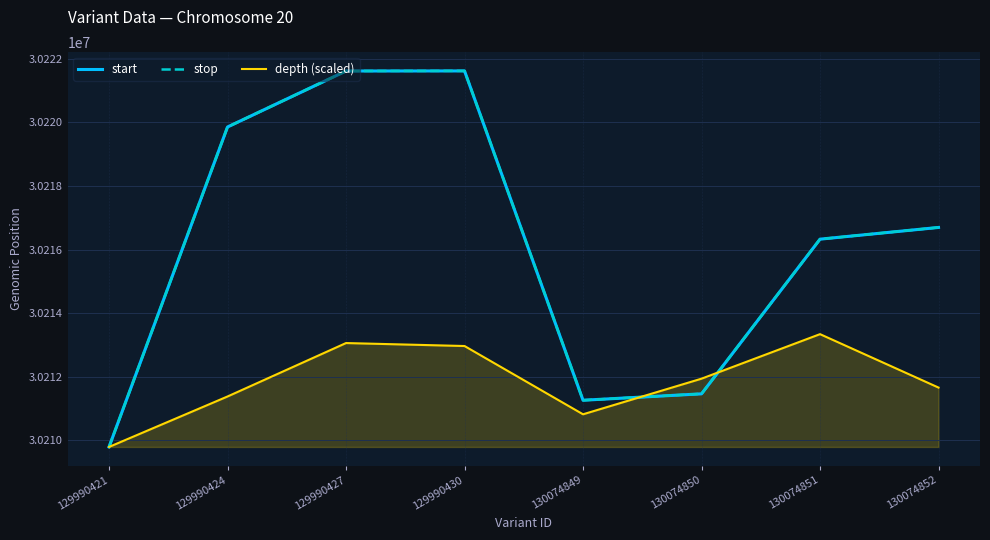

What is the total value across all series at 129990421?

90629364.0